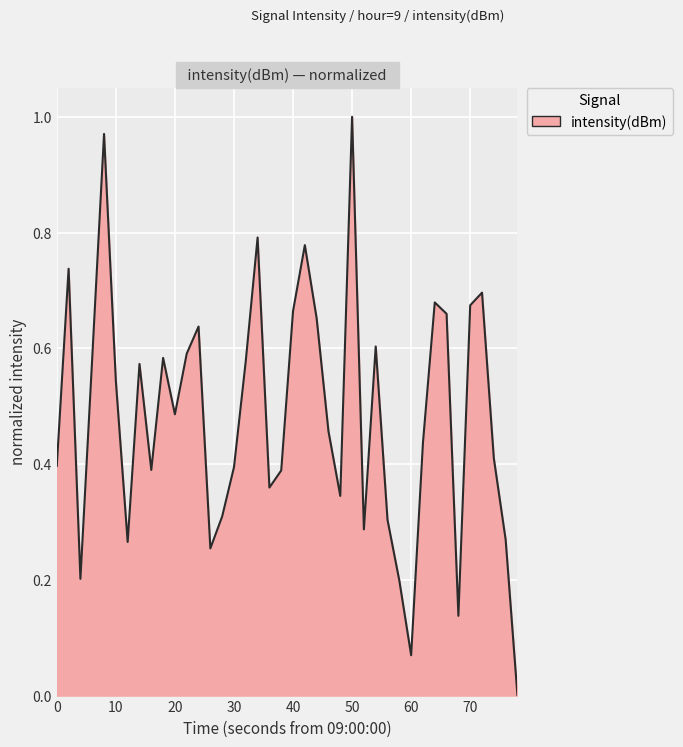

How many interior local valleys (lower than both neighbors) does the data have?

10